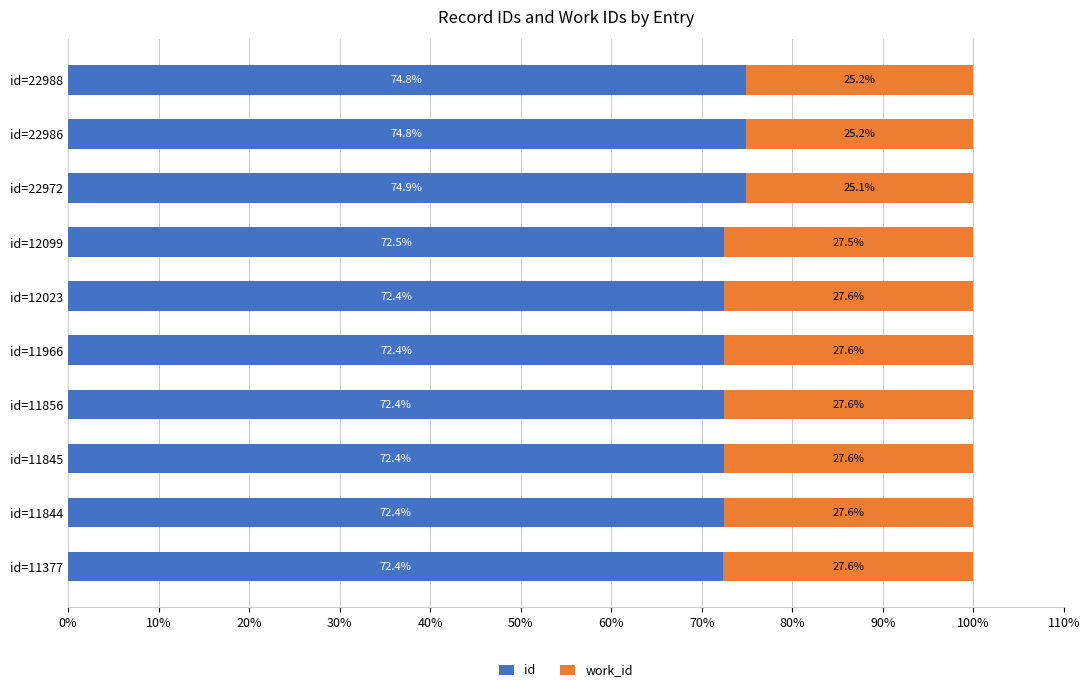

True or false: id has a value of 74.9 at id=22972.

True